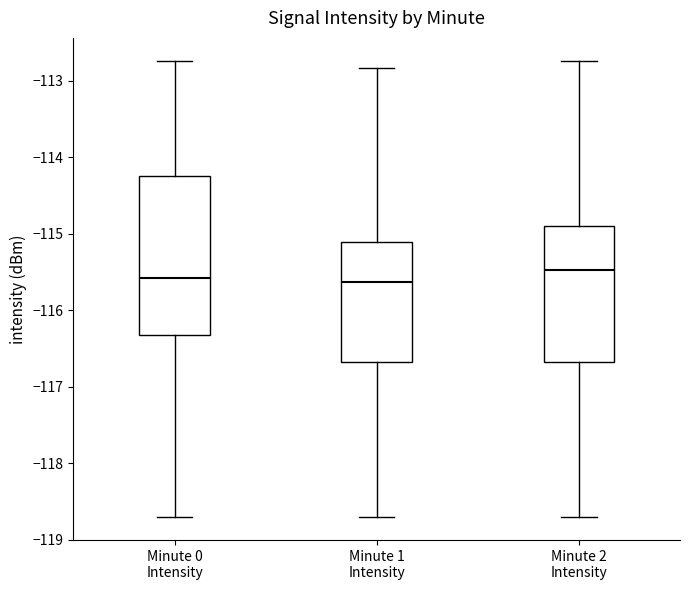

Reading left to right, transcribe this box plot: for each box, give where its median line is, the range the box spans, and where its two whiskers end, as read against the y-axis. The values are not printed on the chart, so give them approximately, as read against the axis.

Minute 0 Intensity: median -115.6, box -116.3 to -114.2, whiskers -118.7 to -112.7
Minute 1 Intensity: median -115.6, box -116.7 to -115.1, whiskers -118.7 to -112.8
Minute 2 Intensity: median -115.5, box -116.7 to -114.9, whiskers -118.7 to -112.7